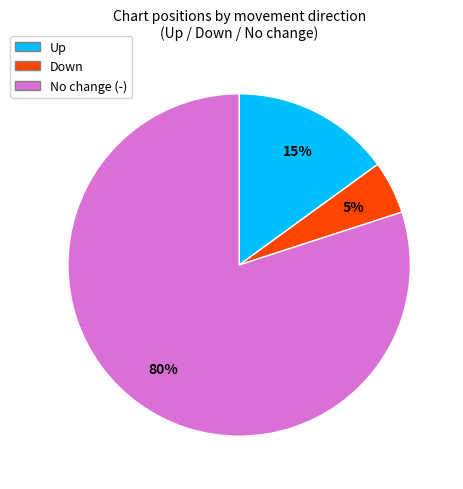

Is there a majority slice in this chart?

Yes